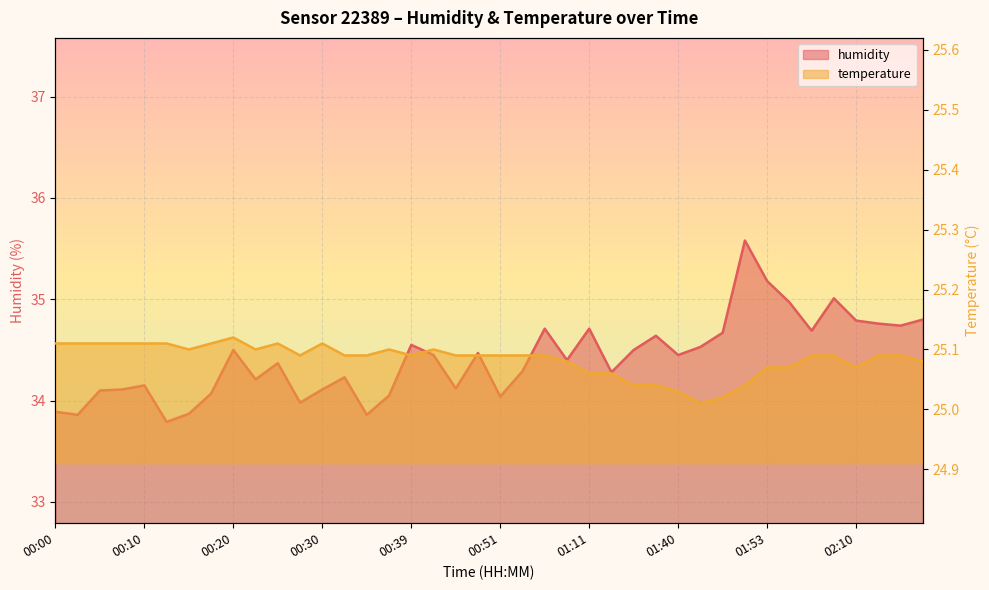

What is the average value of the humidity series?

34.4